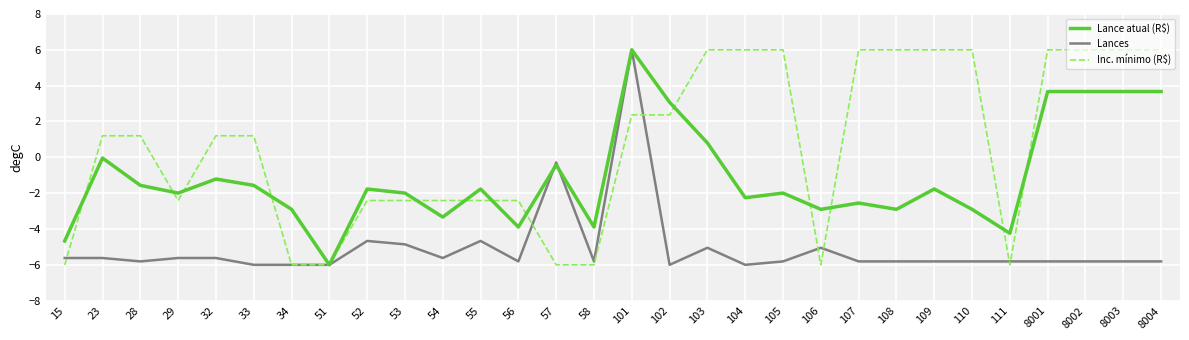

Does the chart have visible grid lines?

Yes